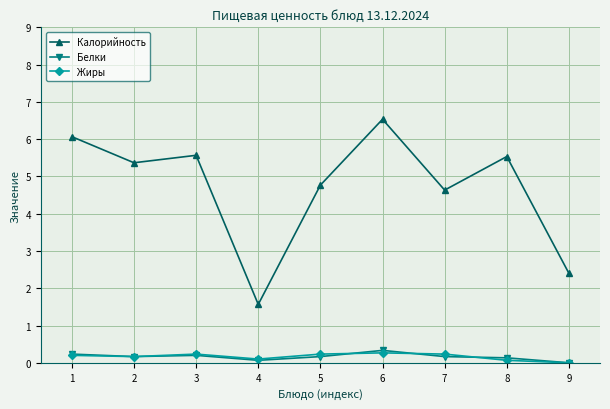

What is the sum of the Жиры values at 4 and 1?

0.3